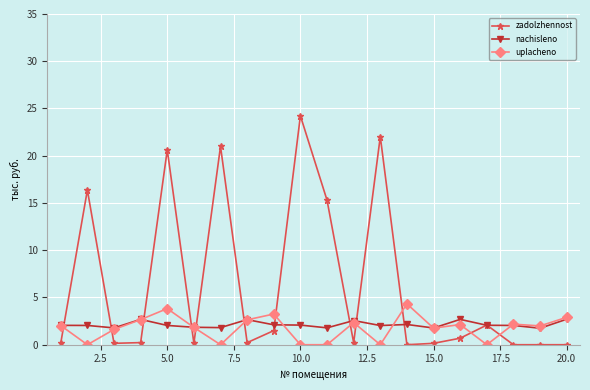

How many times do zadolzhennost and uplacheno cross each other?

12